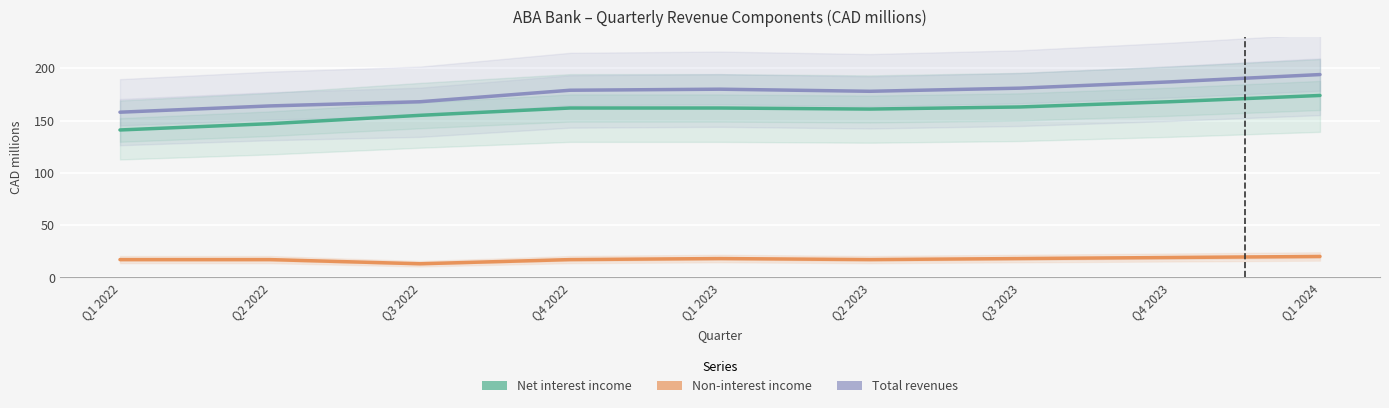

Rank the categories by Non-interest income value from highest to lowest.

Q1 2024, Q4 2023, Q1 2023, Q3 2023, Q1 2022, Q2 2022, Q4 2022, Q2 2023, Q3 2022